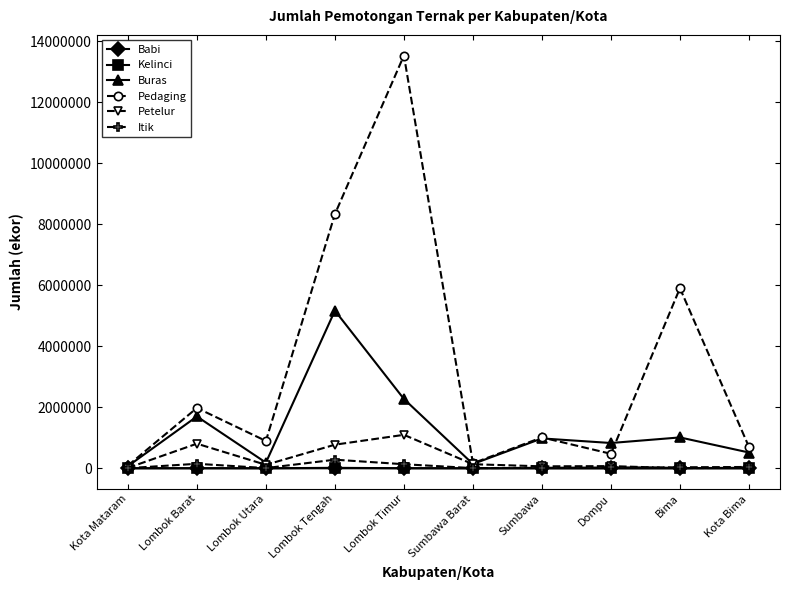

What are all the series names shown in the legend?

Babi, Kelinci, Buras, Pedaging, Petelur, Itik